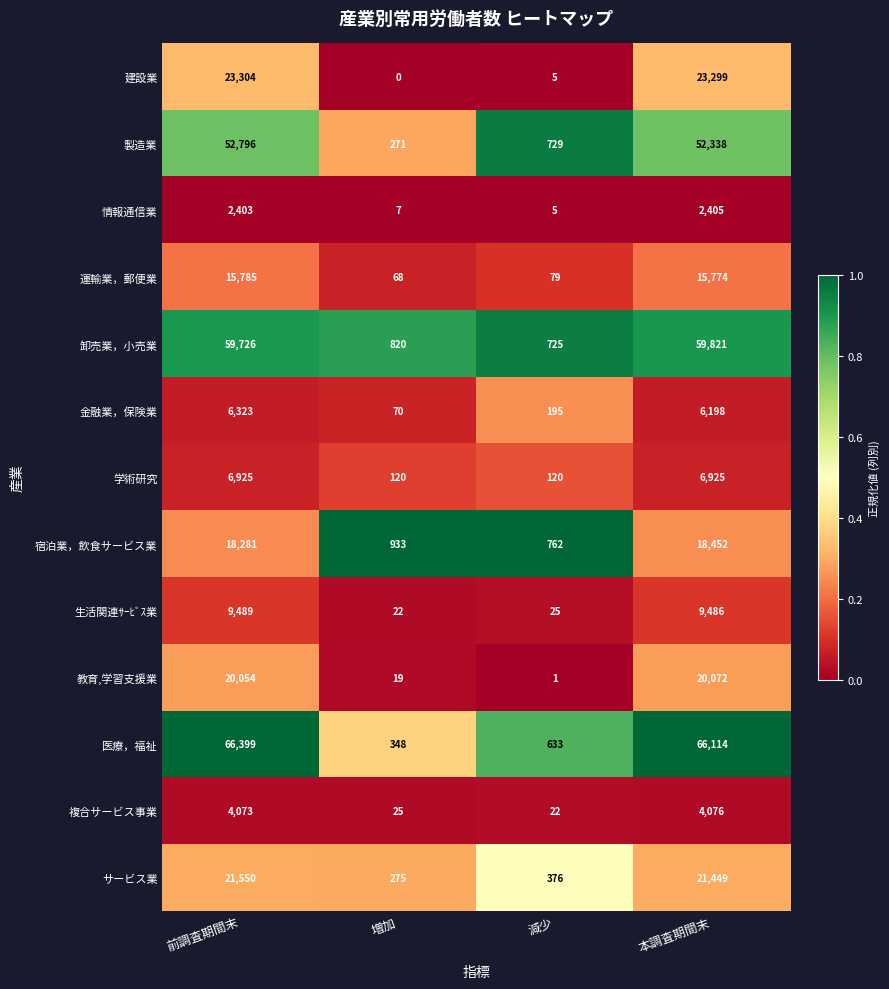

What is the average value of the 製造業 series?

26534